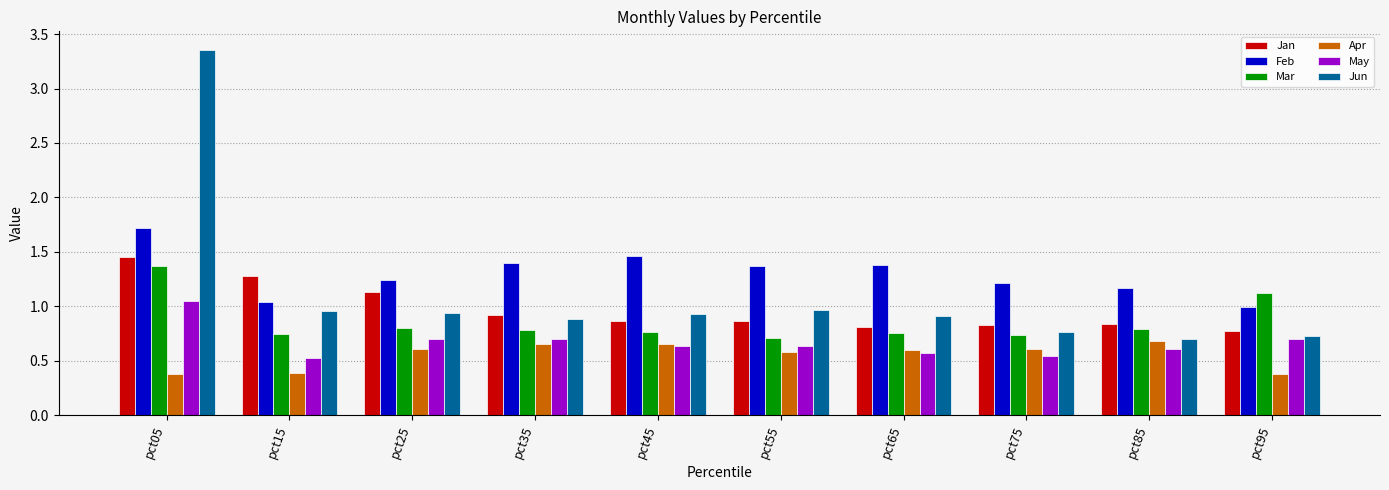

Which series has the largest range (max minus min)?

Jun